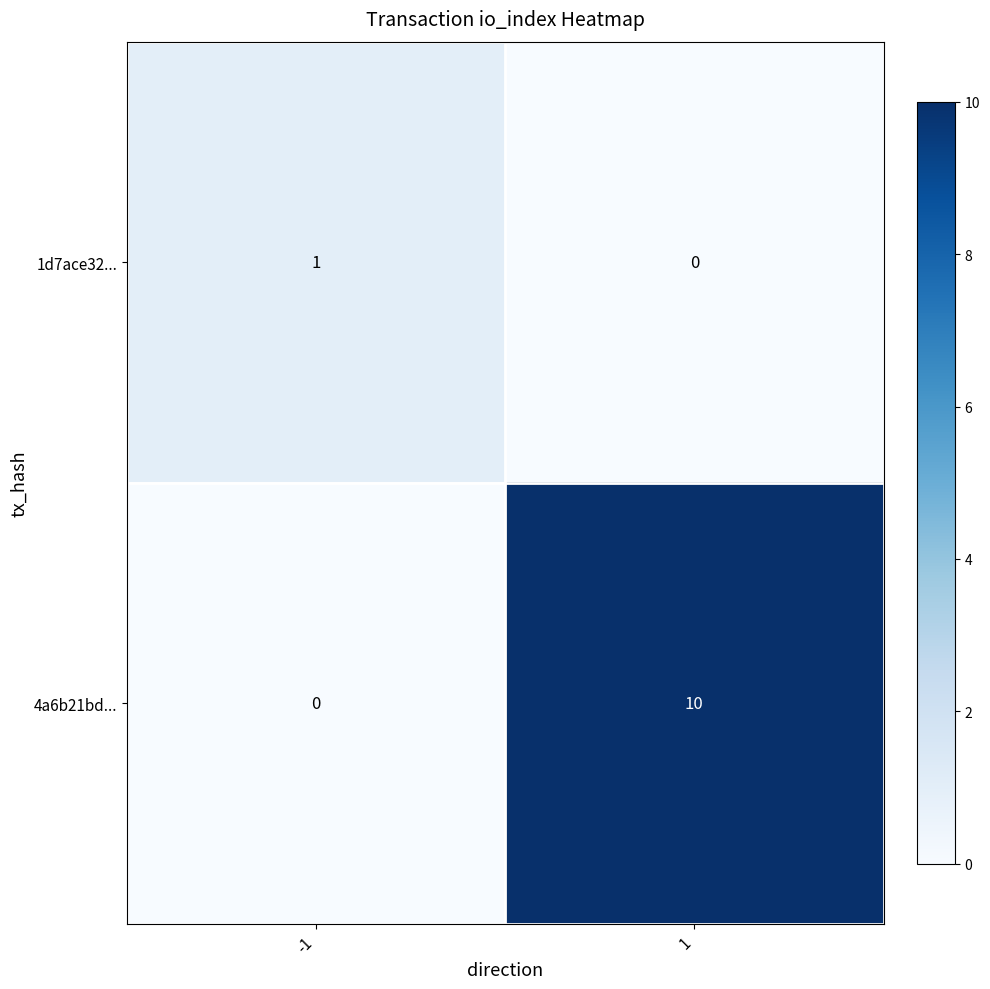

True or false: 1d7ace32... has a value of 0 at -1.

False